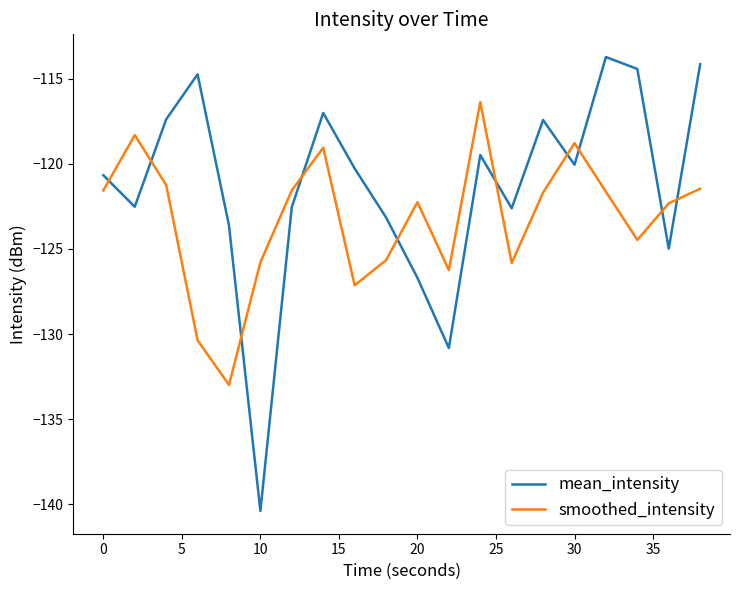

What are all the series names shown in the legend?

mean_intensity, smoothed_intensity